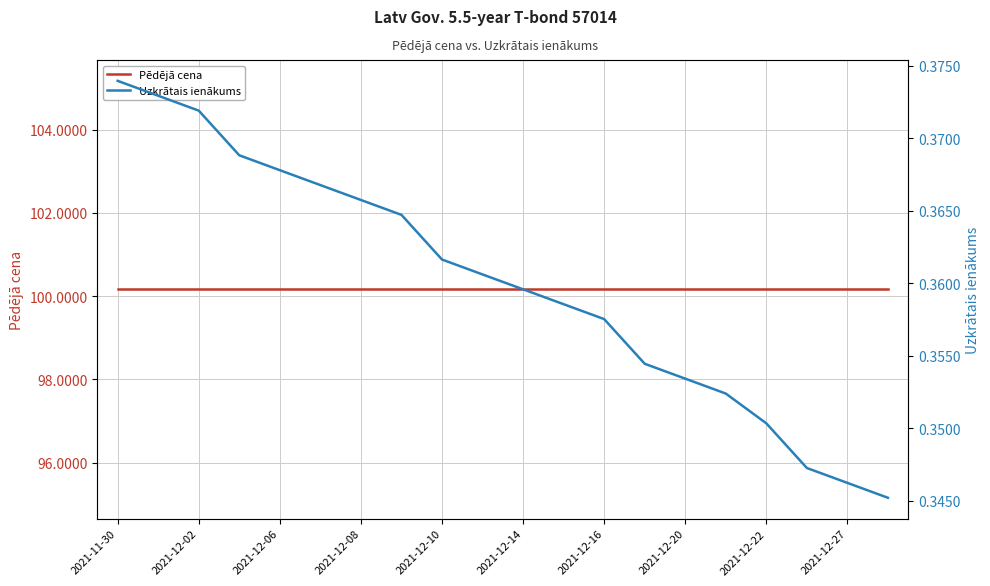

True or false: Uzkrātais ienākums and Pēdējā cena cross at least once.

False